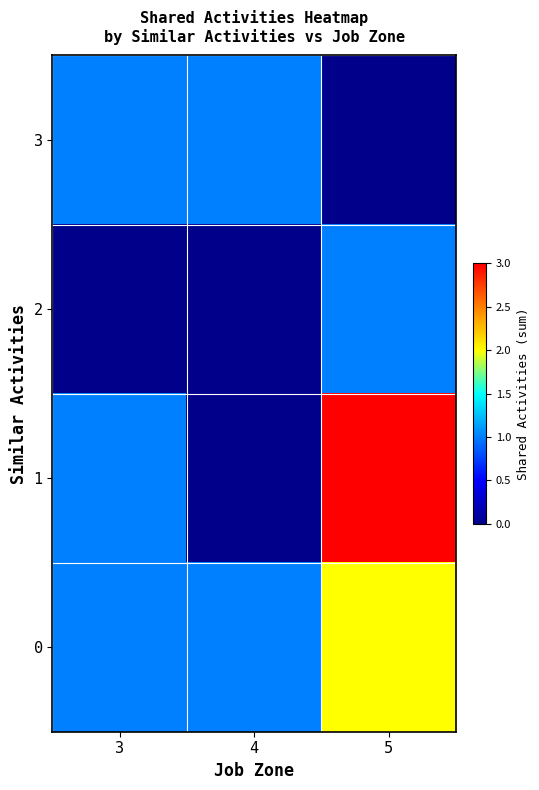

Reading left to right, transcribe all the data shown in this chart.

3: 3=1	4=1	5=0
2: 3=0	4=0	5=1
1: 3=1	4=0	5=3
0: 3=1	4=1	5=2